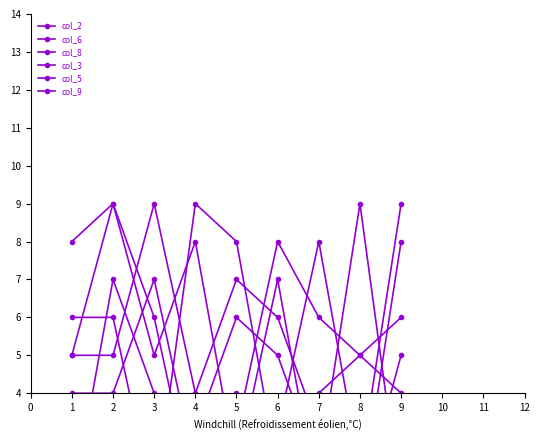

Between which two adjacent categories do col_5 and col_3 first intersect?

5 and 6